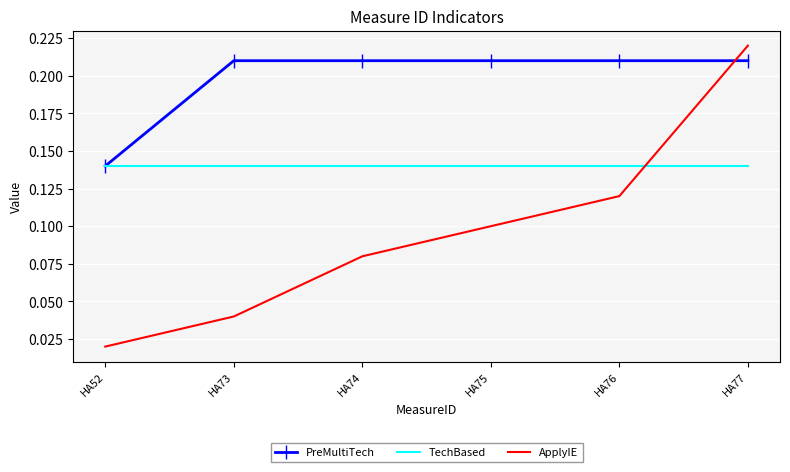

True or false: PreMultiTech and TechBased intersect in this chart.

False